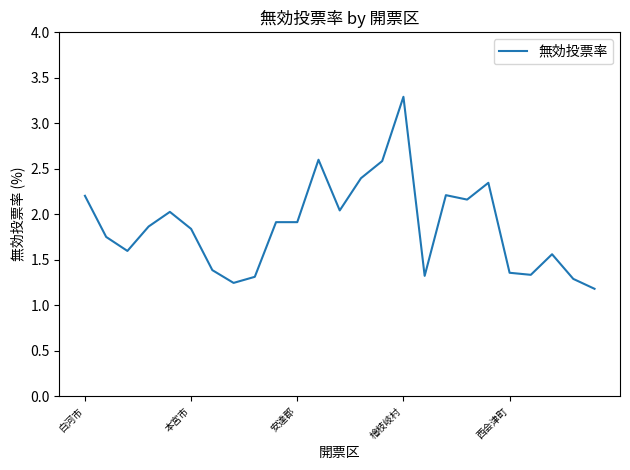

What is the difference between the maximum and minimum values?

2.1